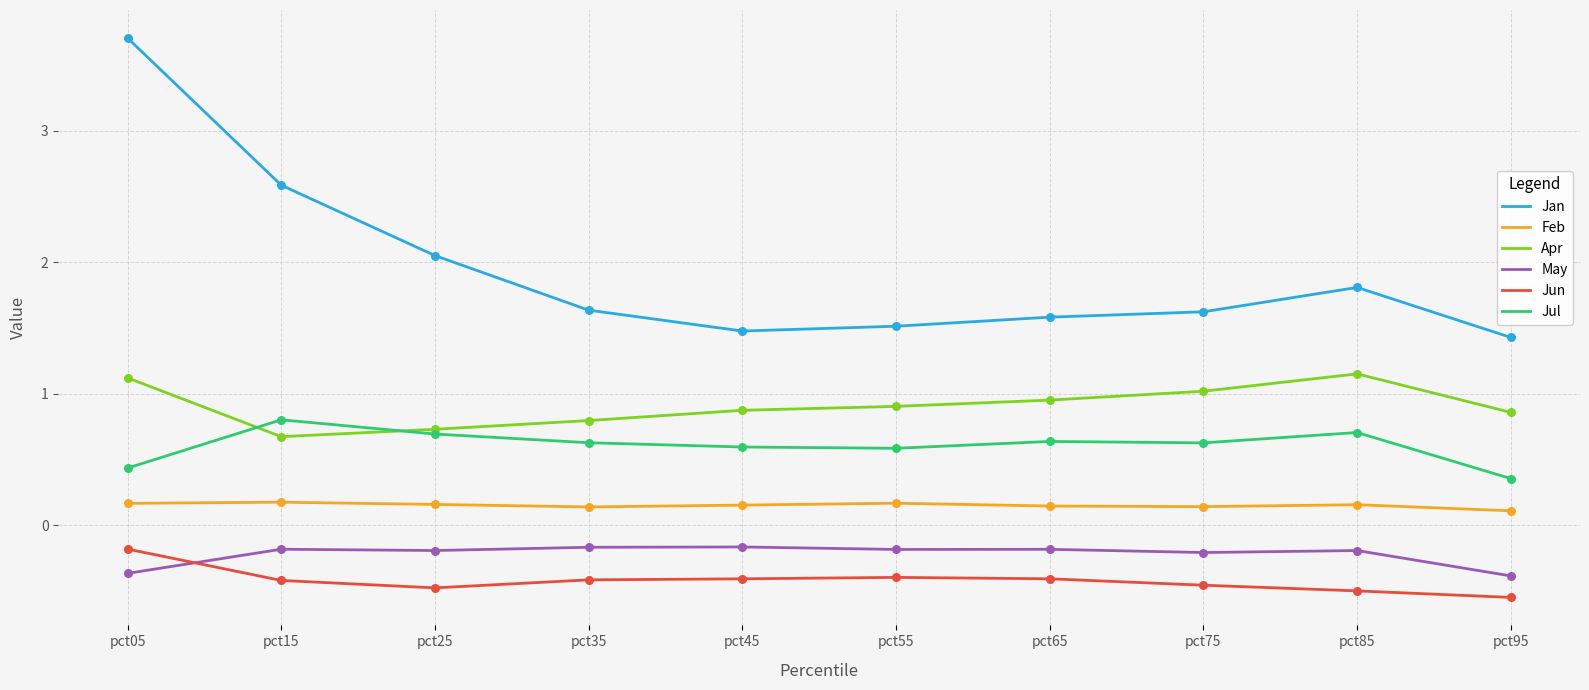

Which series has the largest total across all categories?

Jan